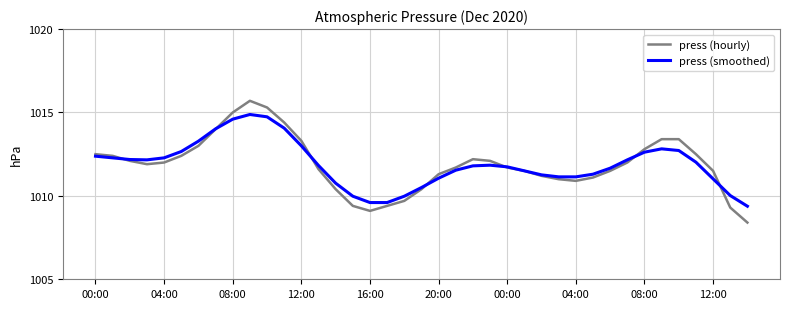

What is the maximum value shown in the chart?

1015.7